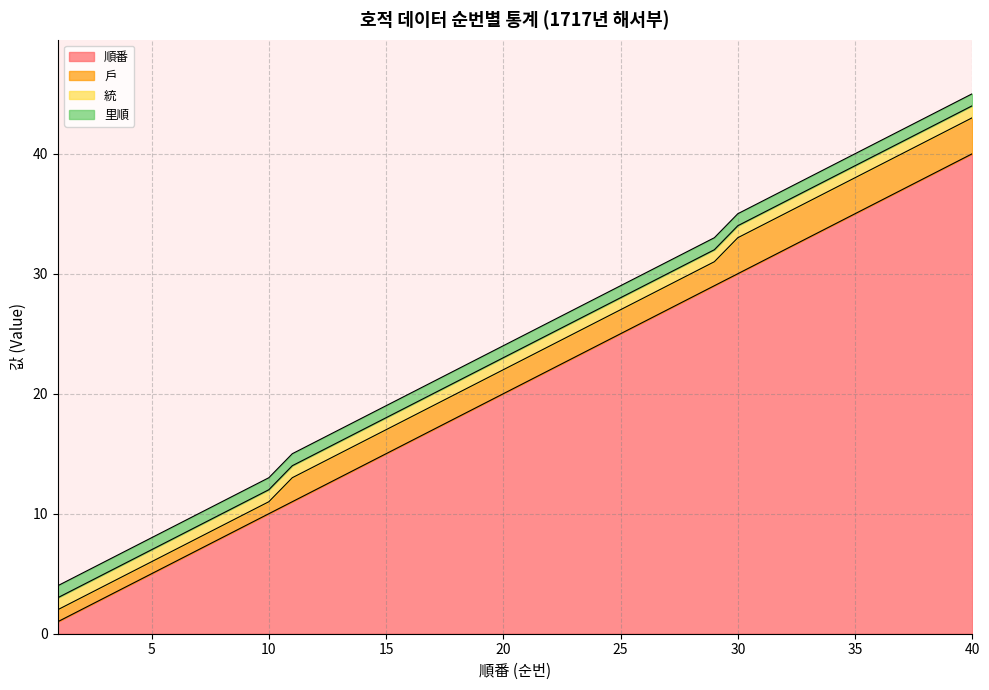

Which series has the widest spread of values?

順番